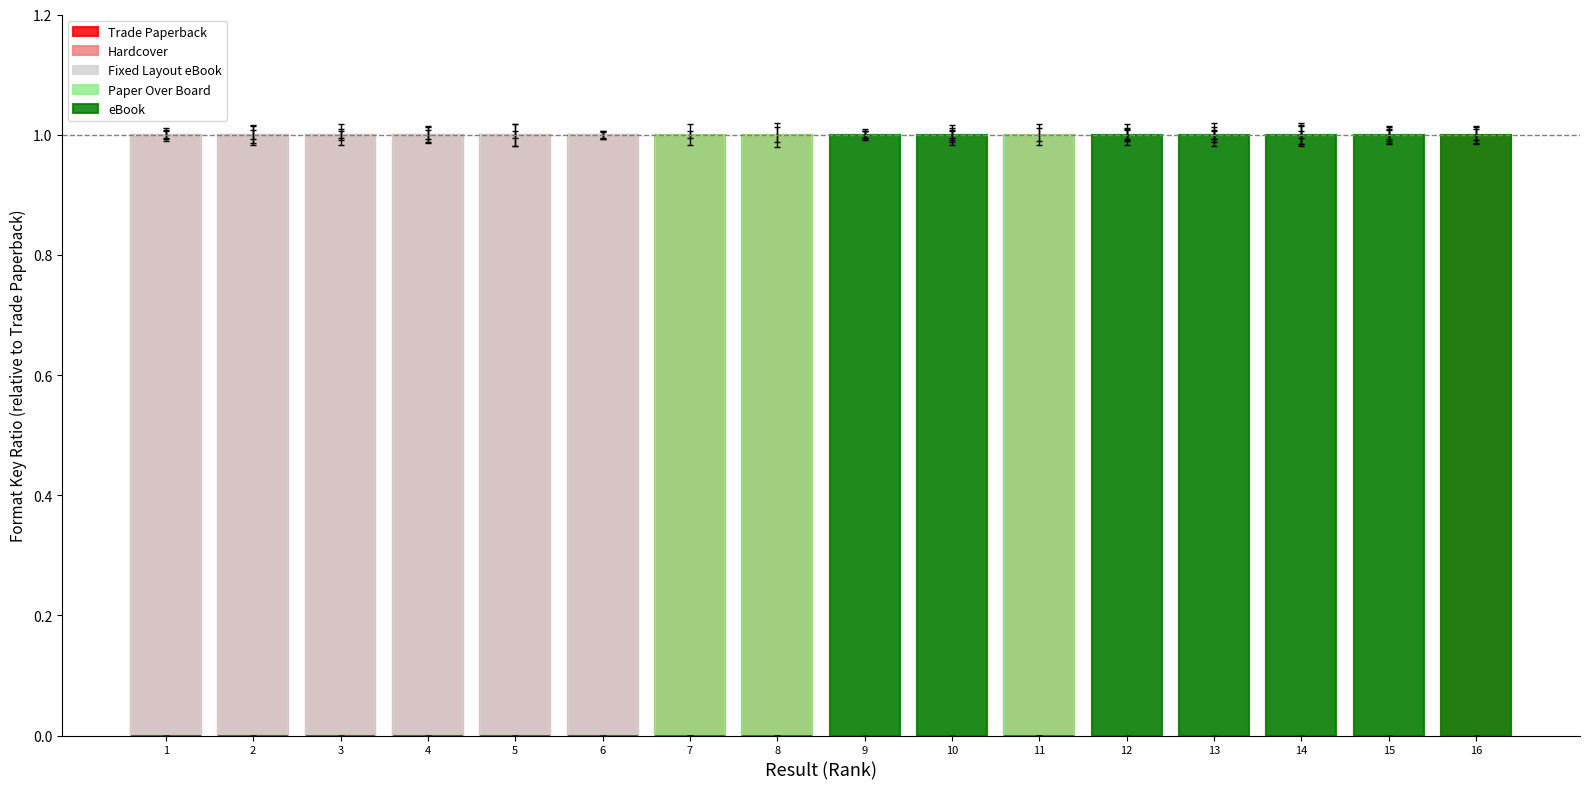

What is the total value across all series at 4?

3